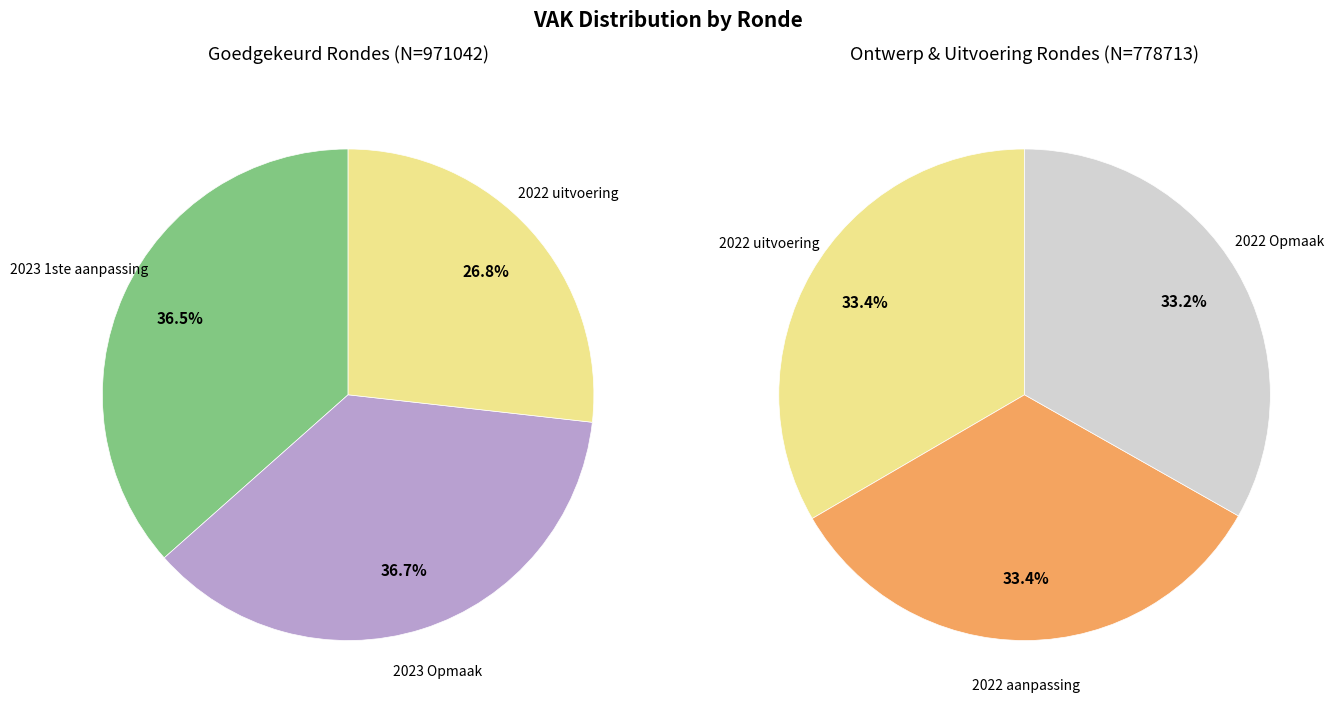

Does 2023 Opmaak represent more than half of the total?

No